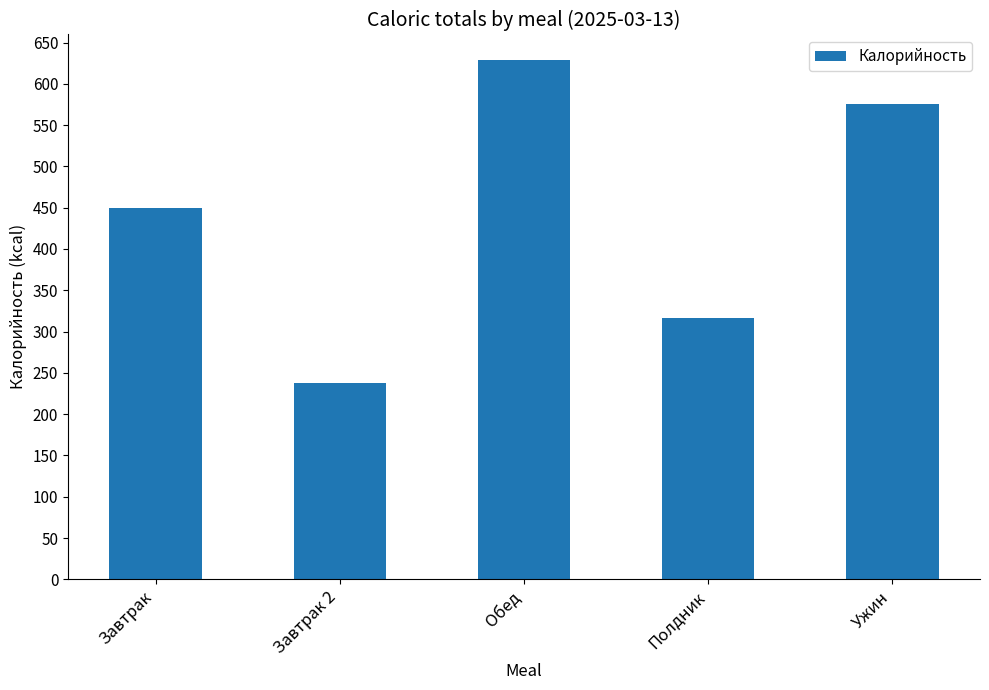

What is the difference between the values at Завтрак 2 and Ужин?

338.5